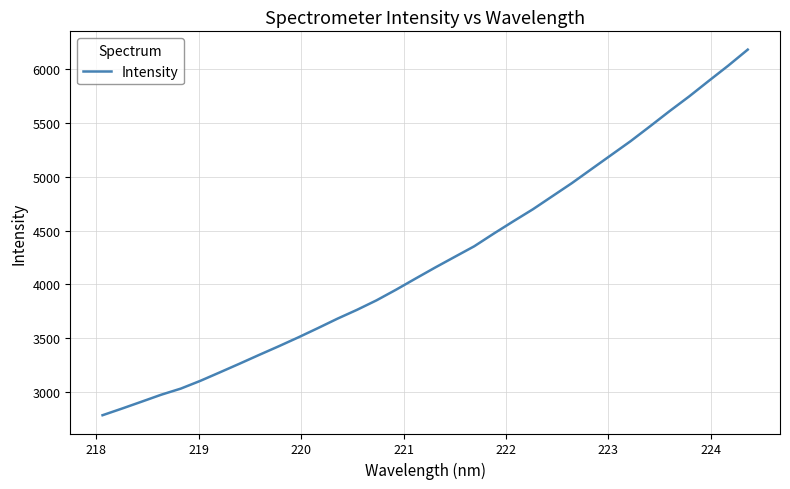

What is the difference between the maximum and minimum values?

3396.4